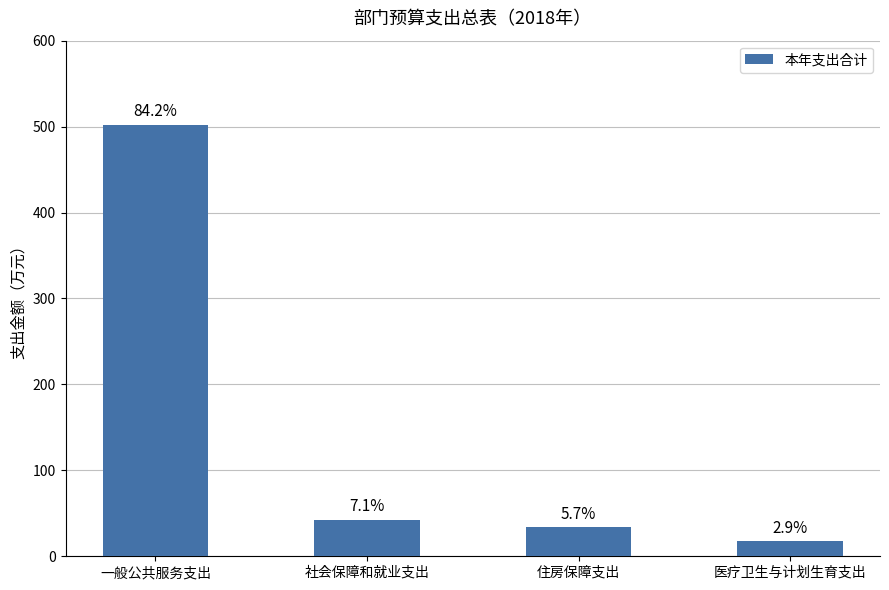

How many bars are there in total?

4